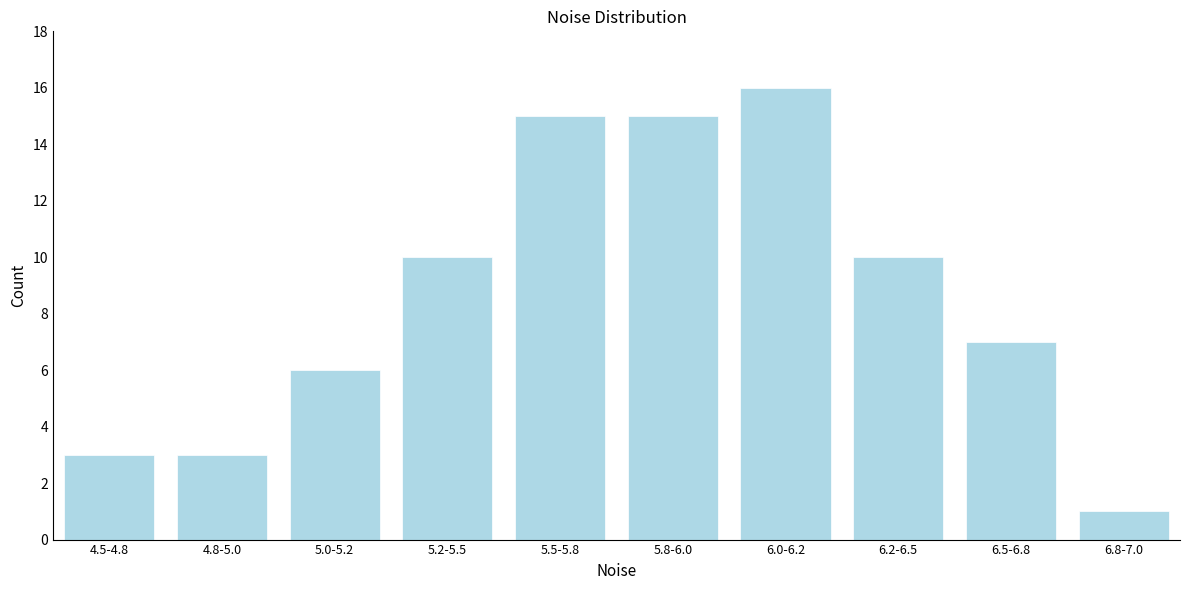

Reading right to left, extract all data points from this chart.

6.8-7.0=1	6.5-6.8=7	6.2-6.5=10	6.0-6.2=16	5.8-6.0=15	5.5-5.8=15	5.2-5.5=10	5.0-5.2=6	4.8-5.0=3	4.5-4.8=3